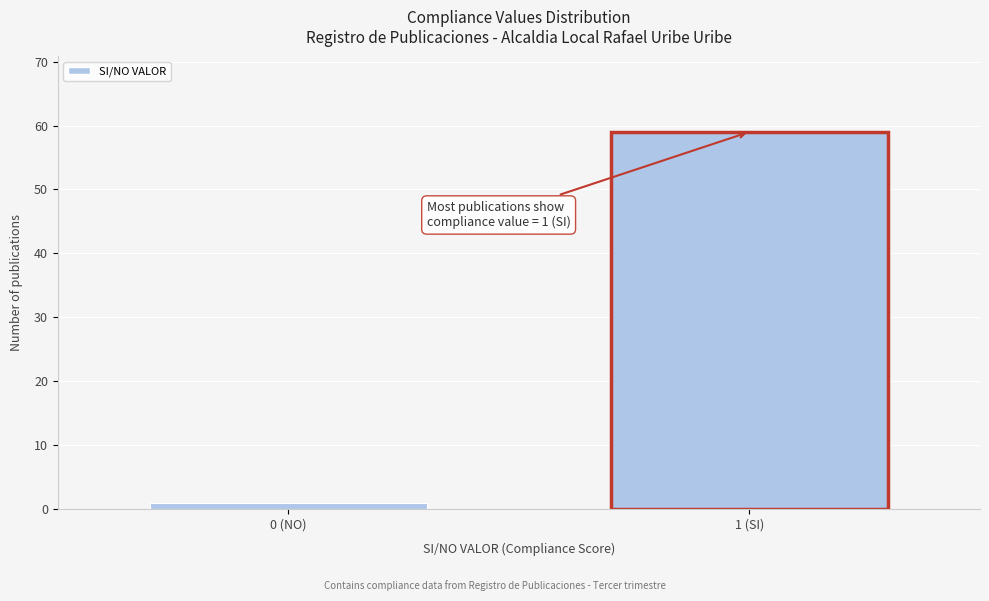

Reading right to left, transcribe all the data shown in this chart.

1 (SI)=59	0 (NO)=1